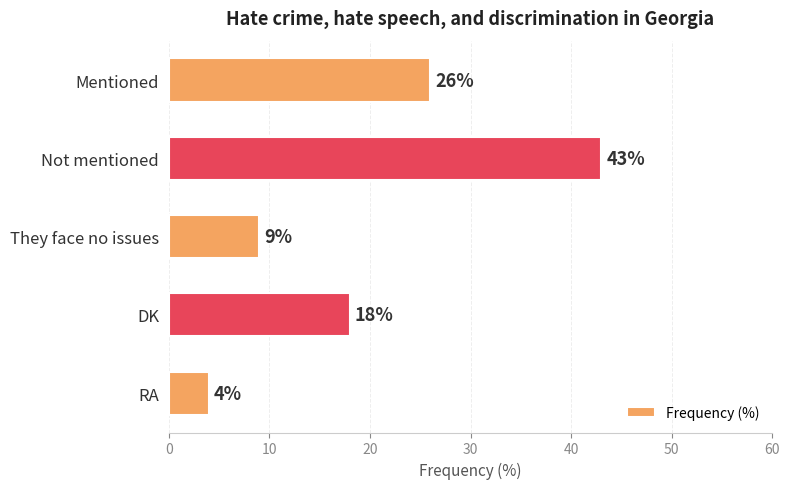

What is the average value?

20